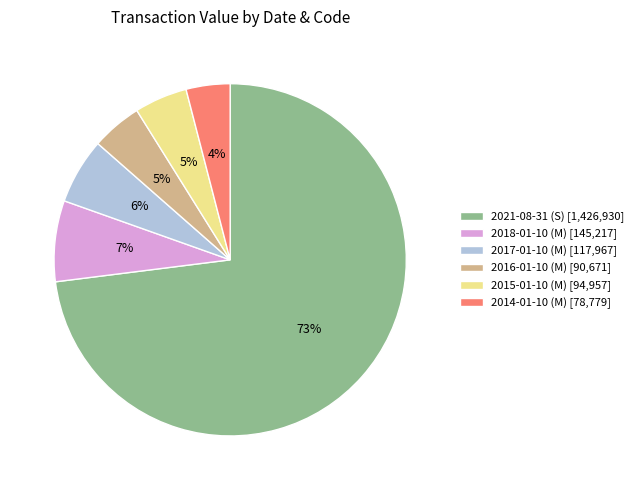

The 2015-01-10 (M) slice represents 5% of the pie. True or false?

True